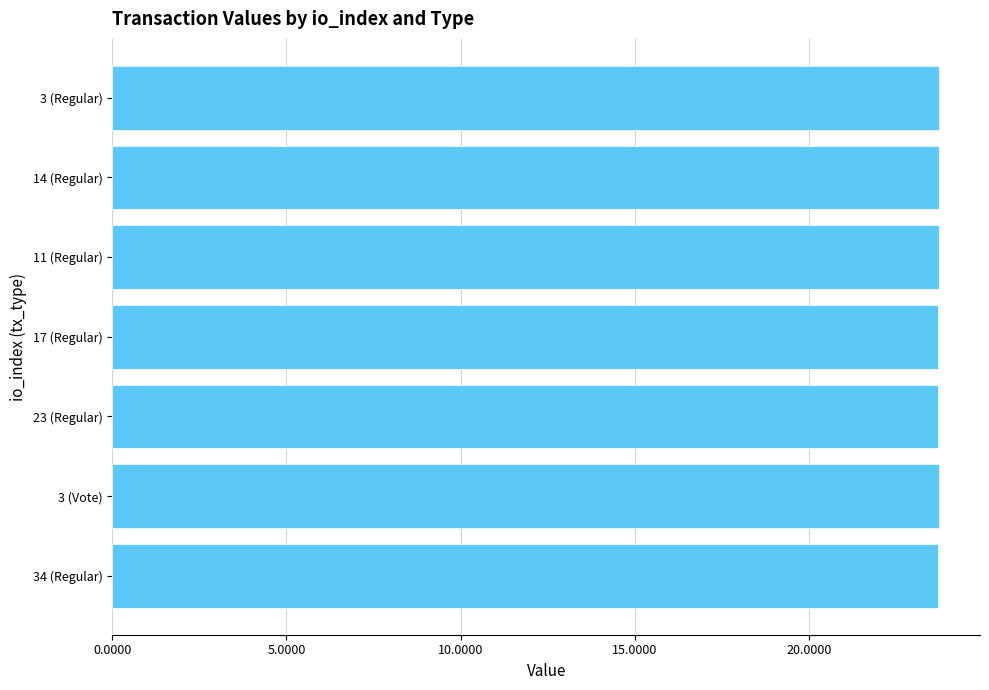

What is the greatest value displayed?

23.7